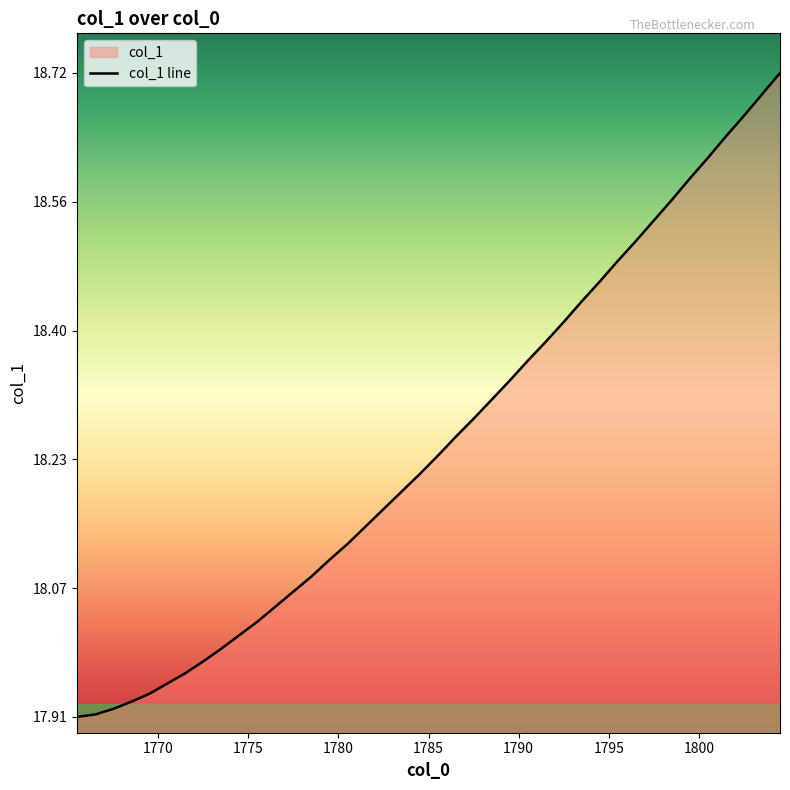

What is the sum of all values?

730.1